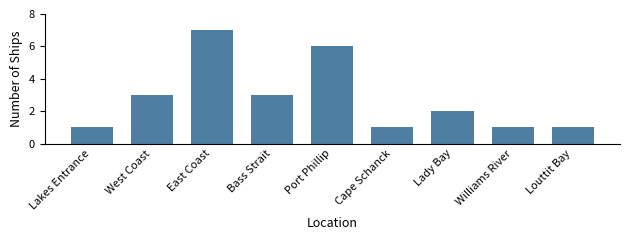

What is the value of the 6th bar from the left?

1